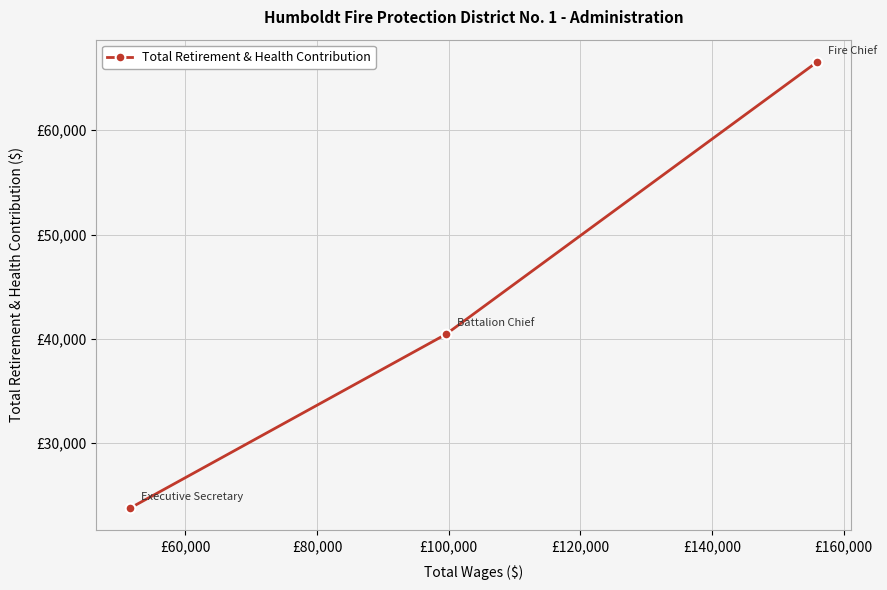

Does the chart have visible grid lines?

Yes